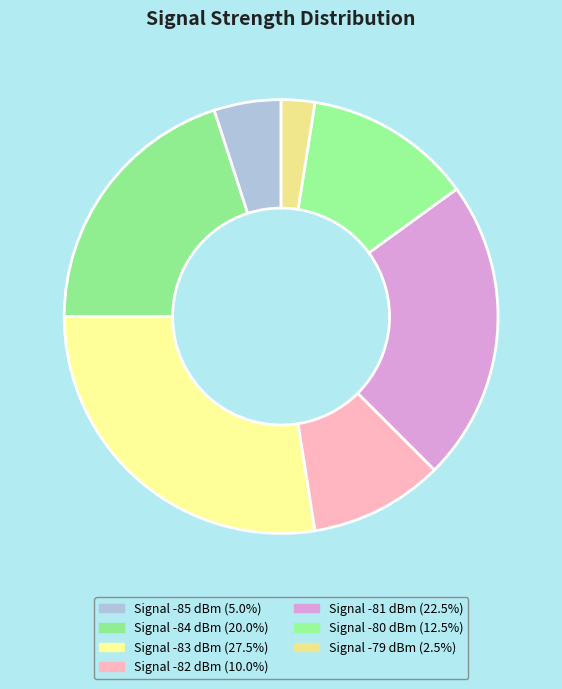

Count the number of slices in the pie.

7